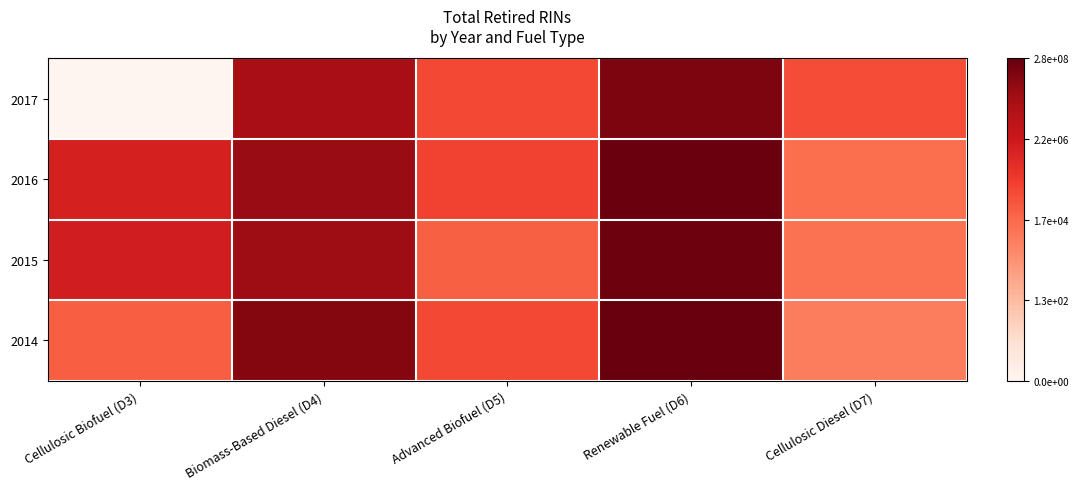

At which category does the chart reach its minimum across all series?

Cellulosic Biofuel (D3)